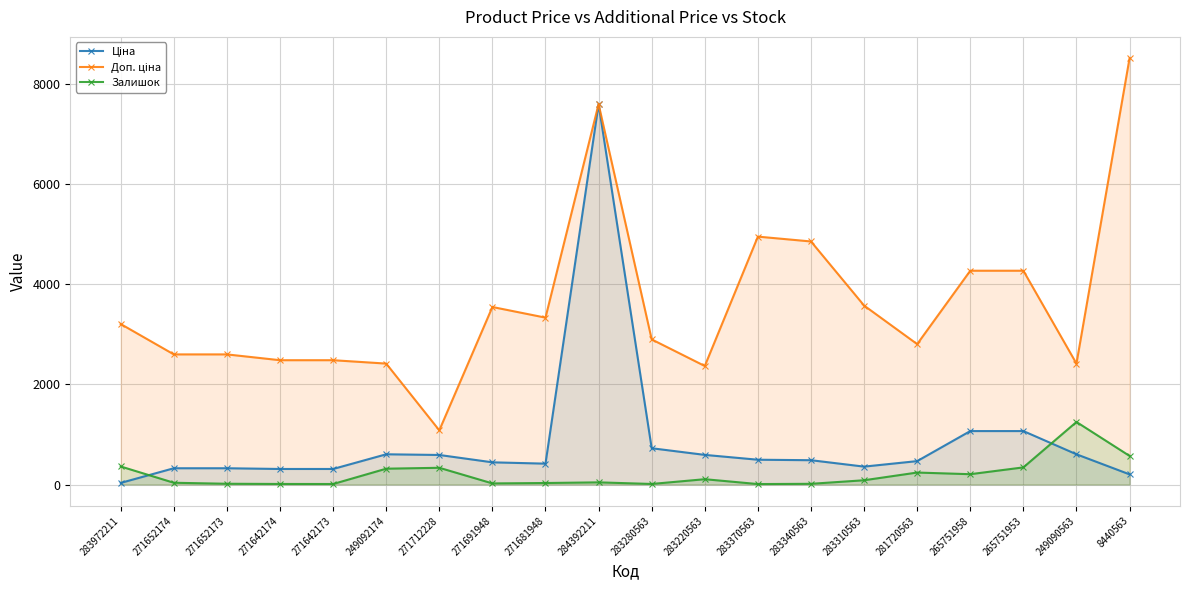

Does the chart have visible grid lines?

Yes